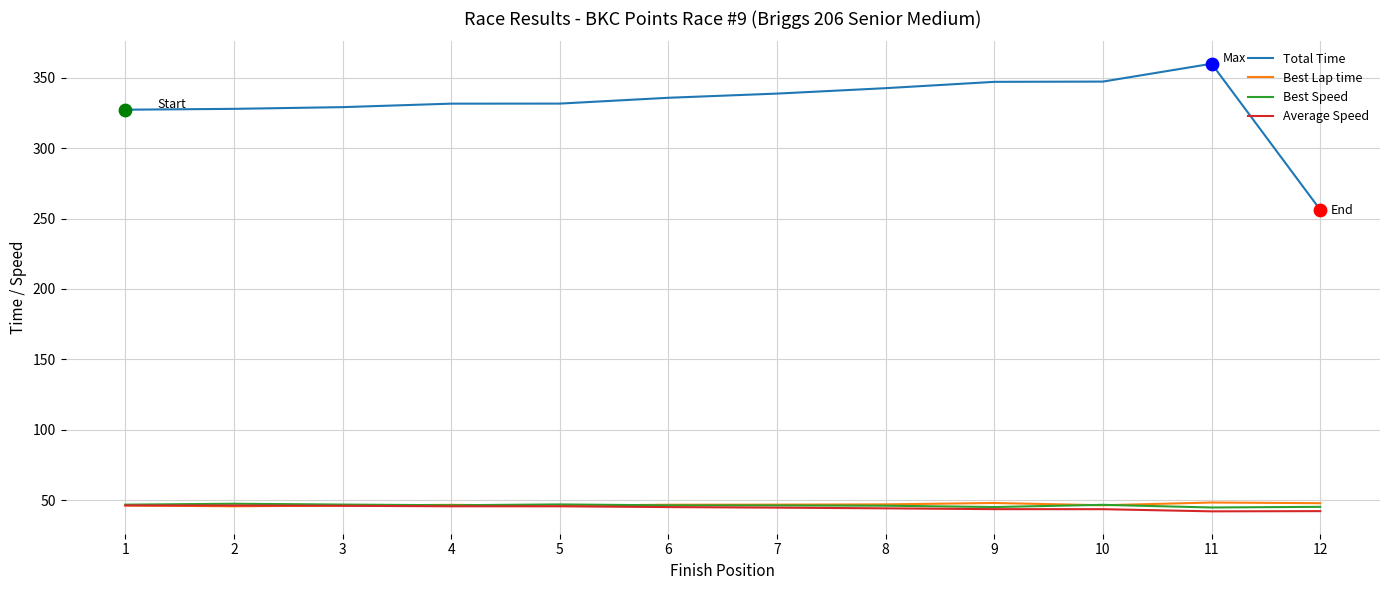

What is the total value across all series at 10?

483.8